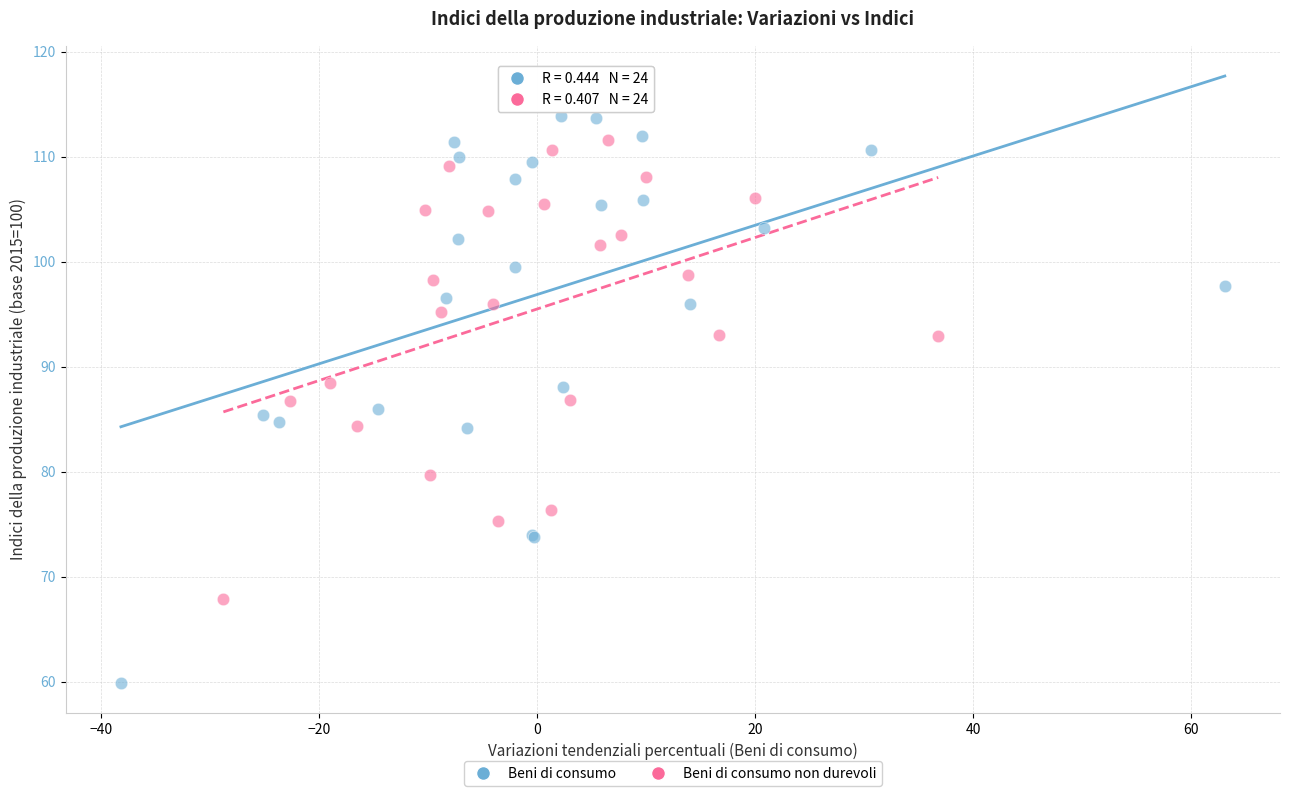

Which series contains the highest Y value?

Beni di consumo